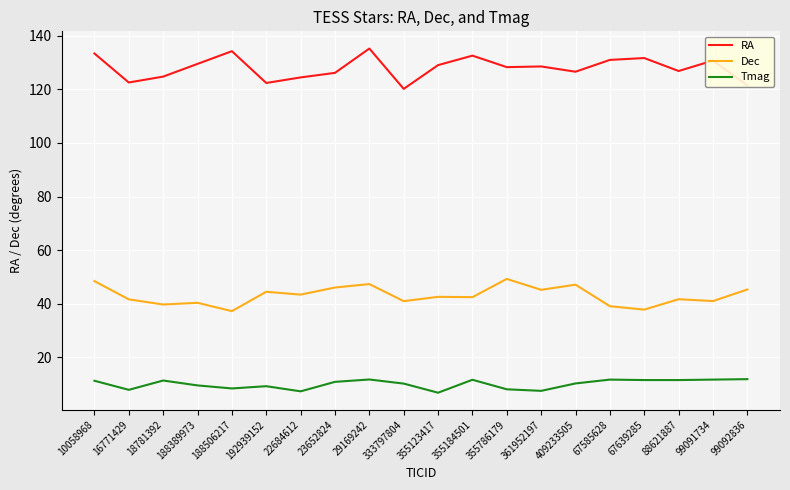

Is this an area chart (filled region under the line)?

No